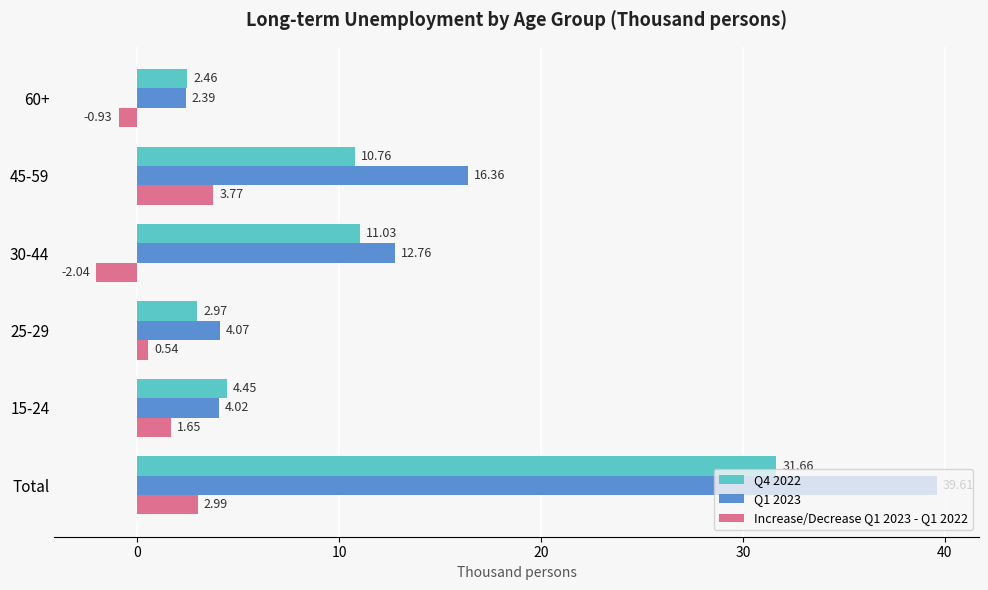

How many values in the Increase/Decrease Q1 2023 - Q1 2022 series exceed 1?

3